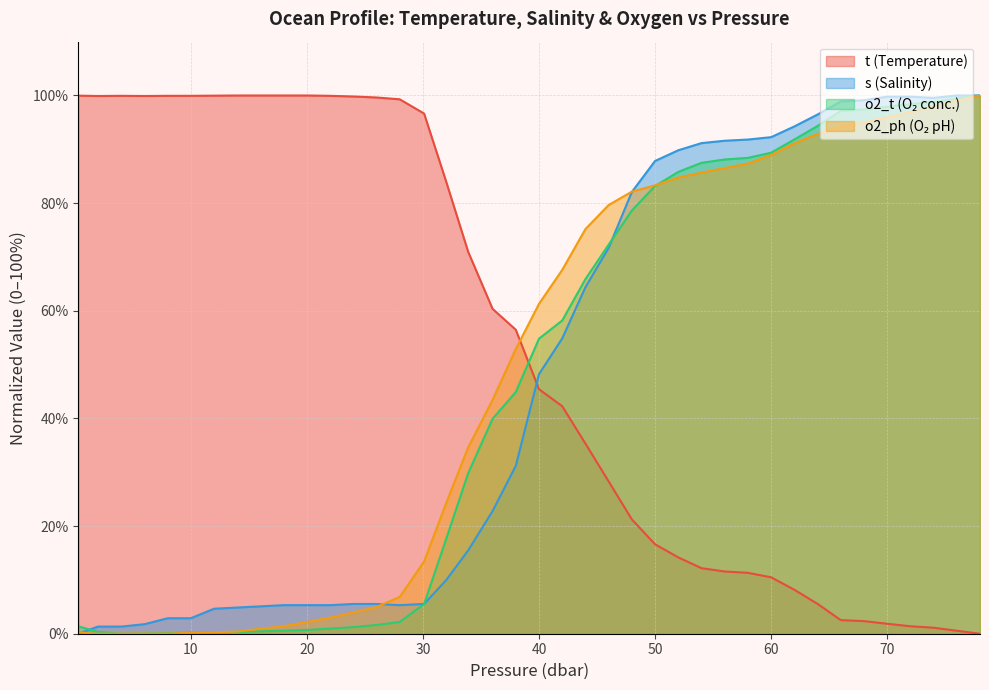

How many times do o2_t and t cross each other?

1